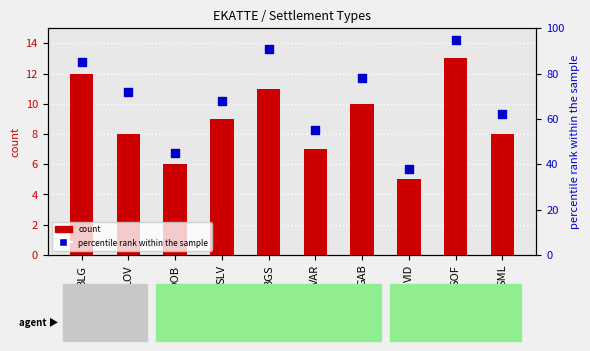

At how many categories does at least one series exceed 35?

10